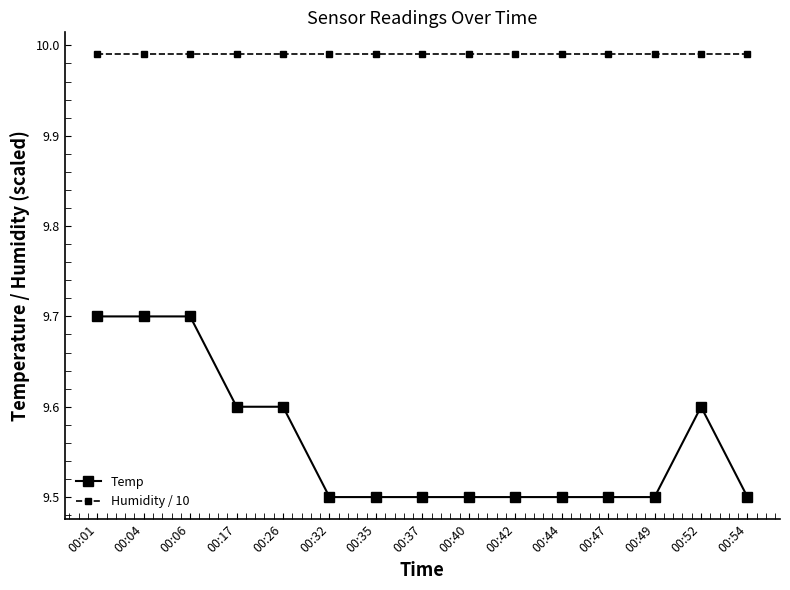

At how many categories does at least one series exceed 9?

15